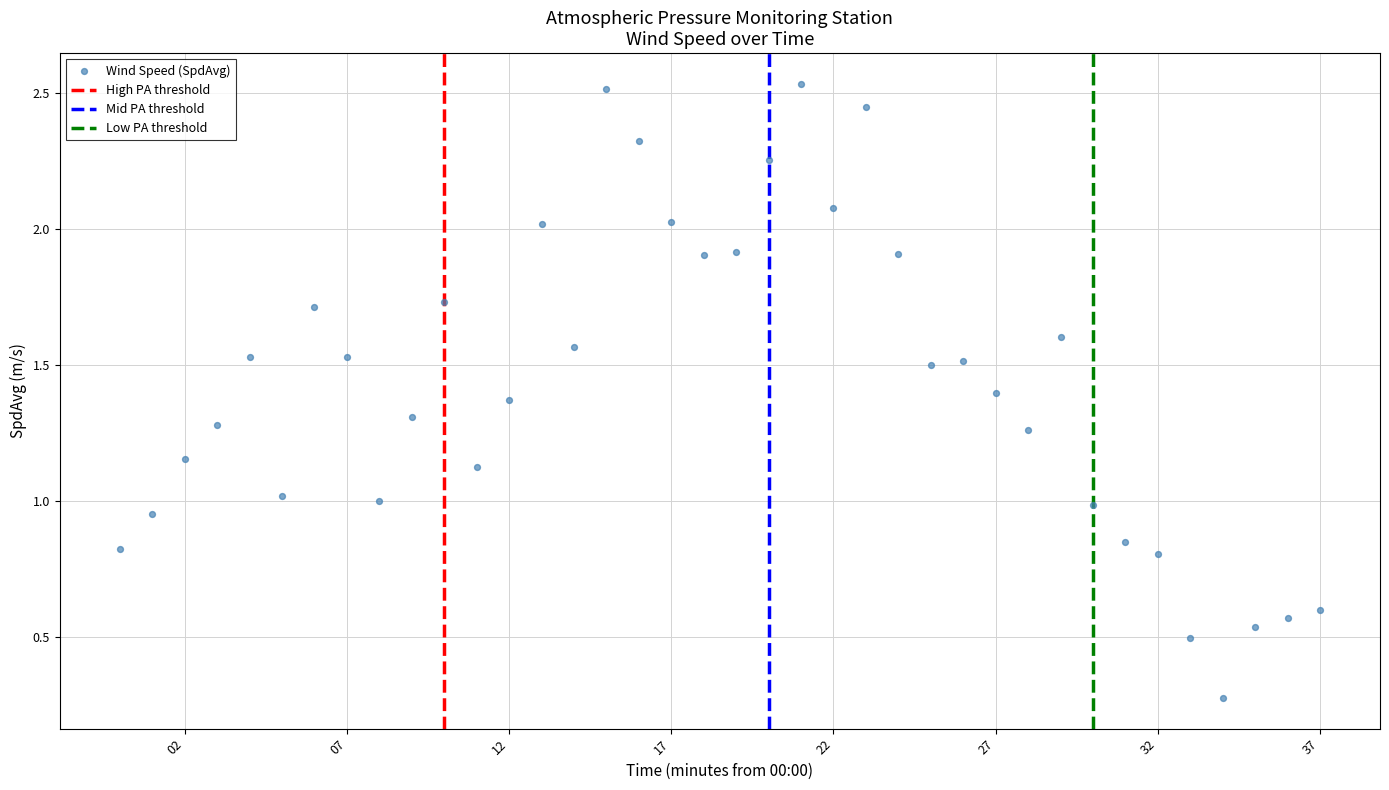

How many points are shown in the scatter plot?

38